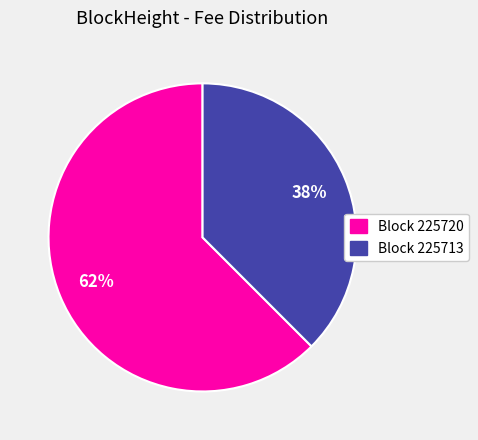

Count the number of slices in the pie.

2